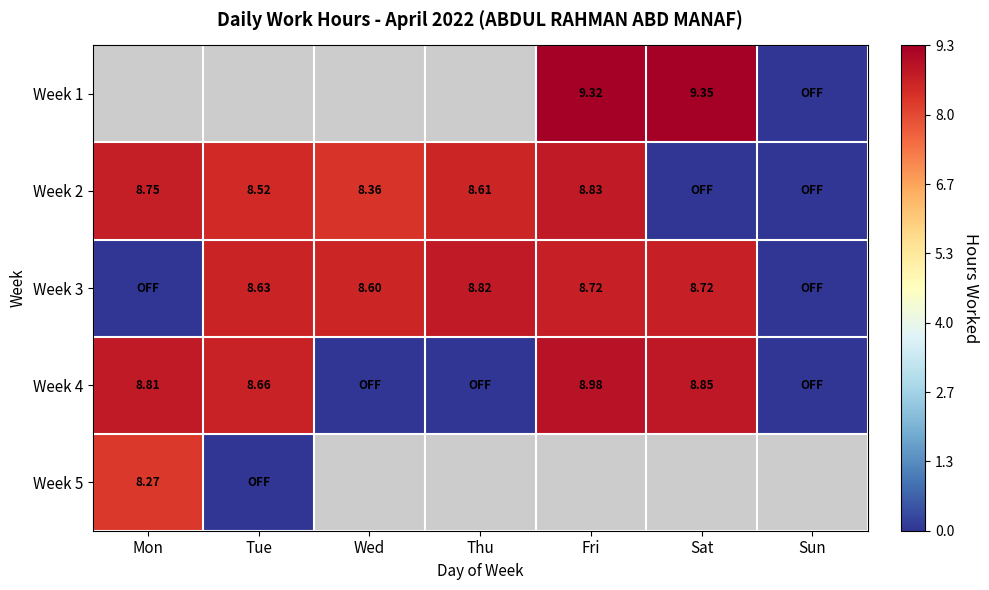

Which series changed the most between Tue and Fri?

Week 4